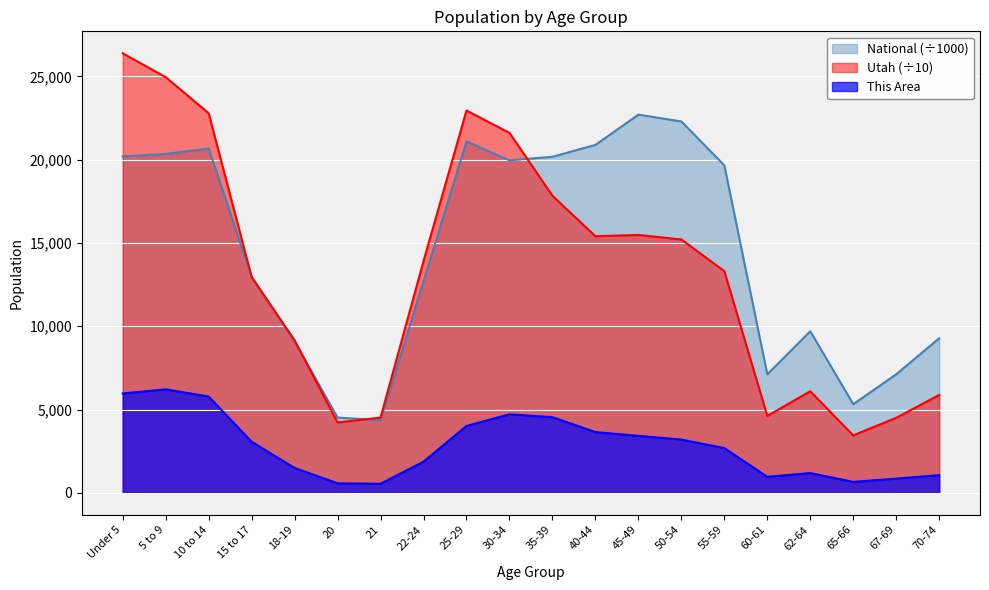

Reading right to left, list all the values displayed in this chart.

This Area: 1058.0	852.0	654.0	1184.0	958.0	2686.0	3195.0	3418.0	3645.0	4540.0	4713.0	4012.0	1870.0	542.0	568.0	1490.0	3064.0	5778.0	6212.0	5964.0
Utah: 5874.4	4499.5	3448.5	6096.5	4615.4	13312.2	15213.3	15483.1	15407.4	17840.1	21613.3	22955.4	13914.2	4517.3	4220.4	9151.0	12958.0	22795.1	24957.2	26392.4
National: 9278.2	7115.4	5319.9	9704.2	7113.7	19664.8	22298.1	22708.6	20891.0	20179.6	19962.1	21101.8	12712.6	4354.3	4519.1	9086.1	12954.3	20677.2	20348.7	20201.4